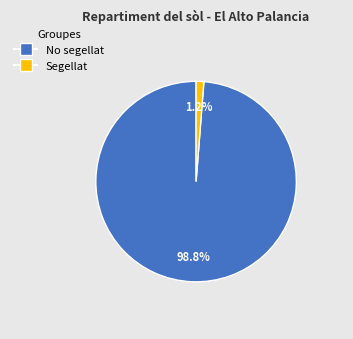

To the nearest percent, what is the difference between the Segellat and No segellat slice percentages?

98%